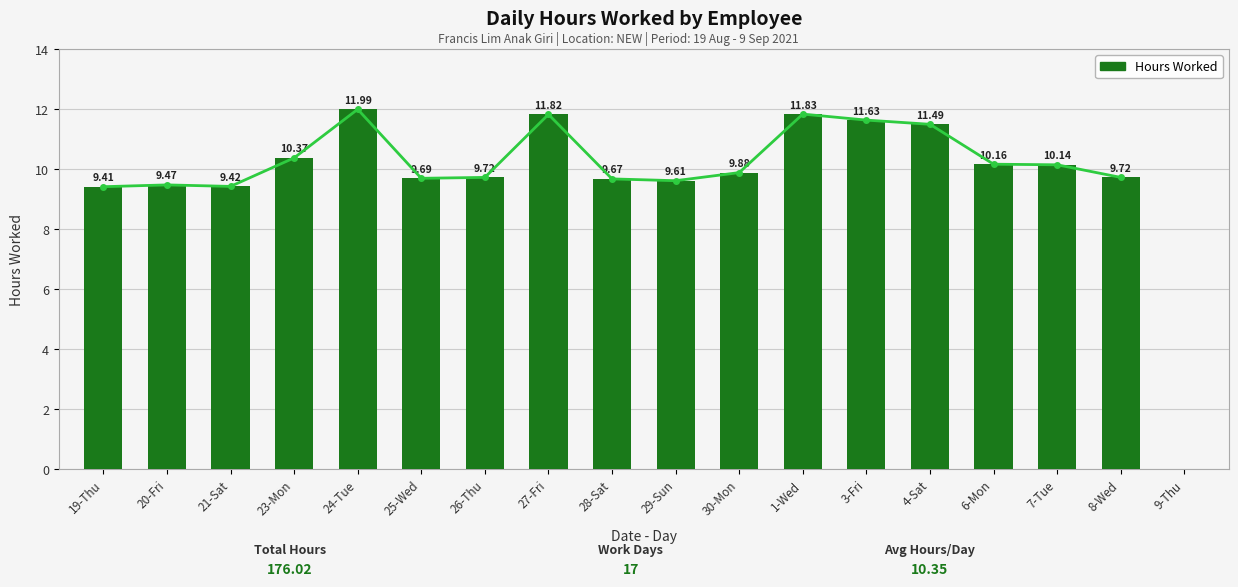

What position from the left is 4-Sat?

14